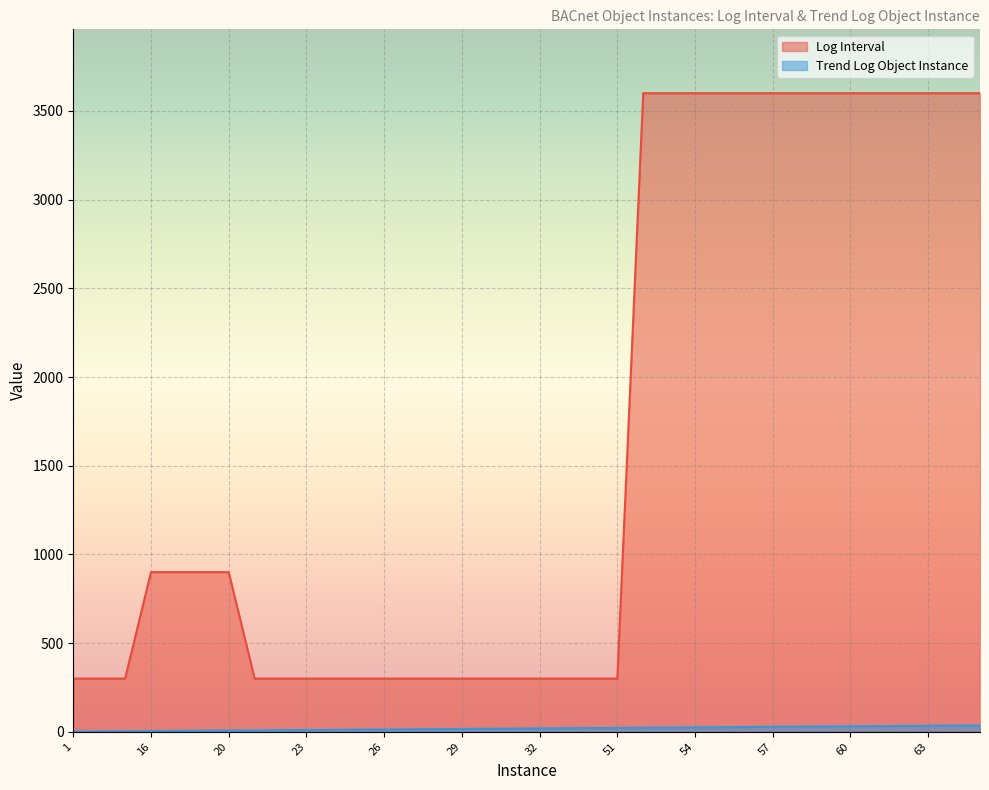

True or false: Trend Log Object Instance has more than 0 points higher than both neighbors.

False